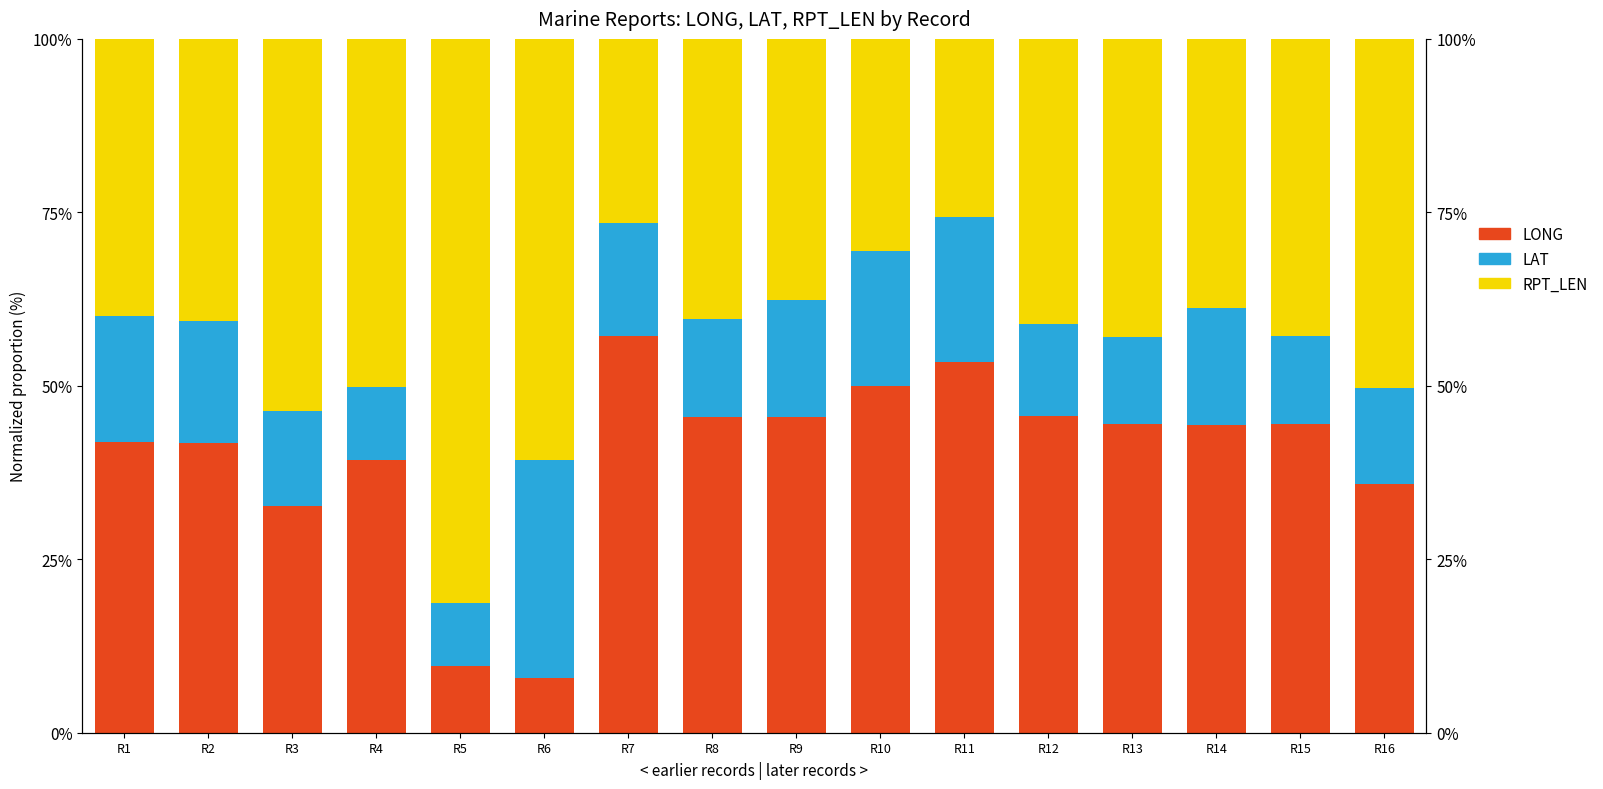

Is it true that LAT equals 2.7 at R12?

False